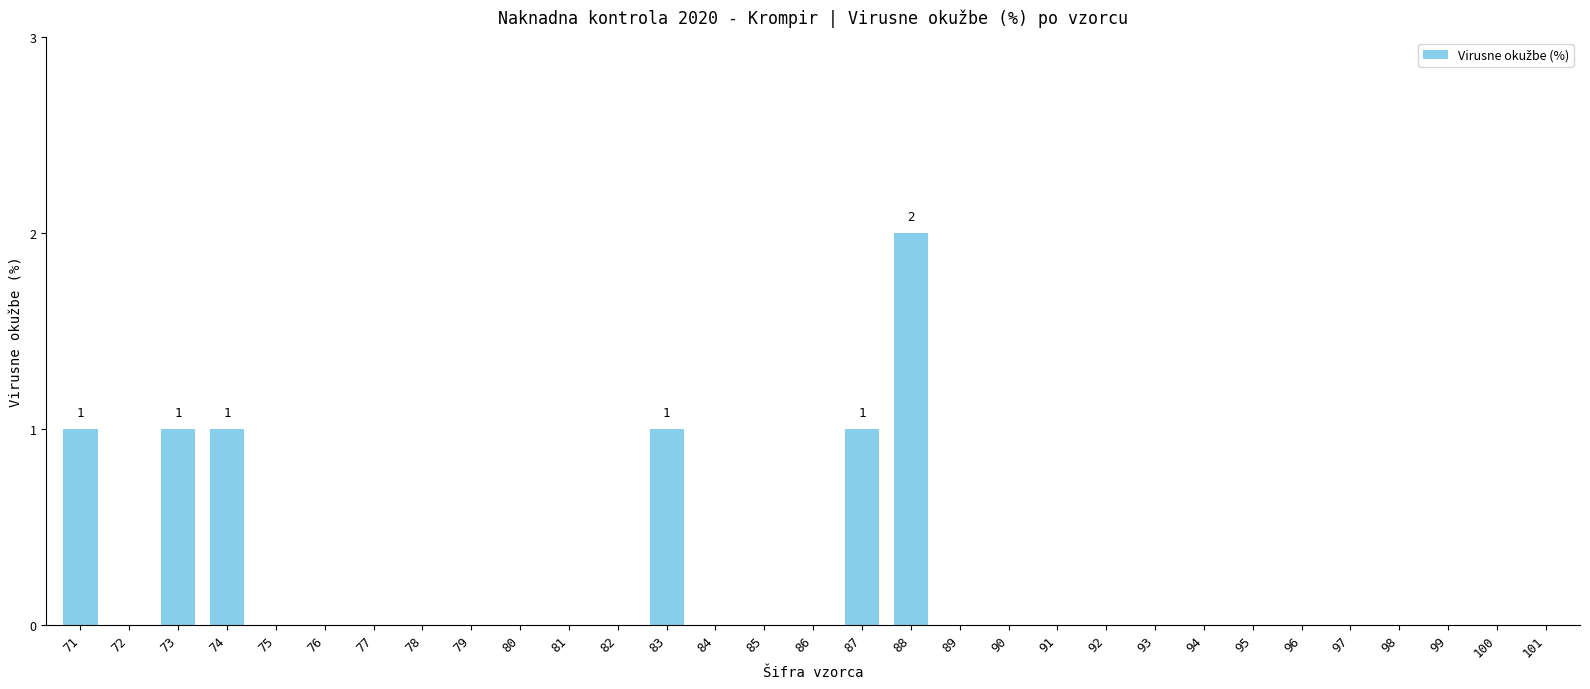

What is the sum of all values?

7